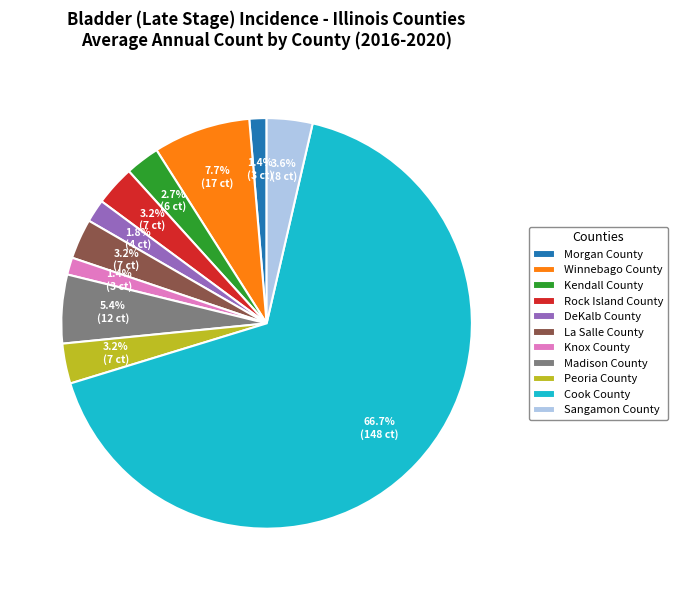

Which slice represents more than half of the pie?

Cook County